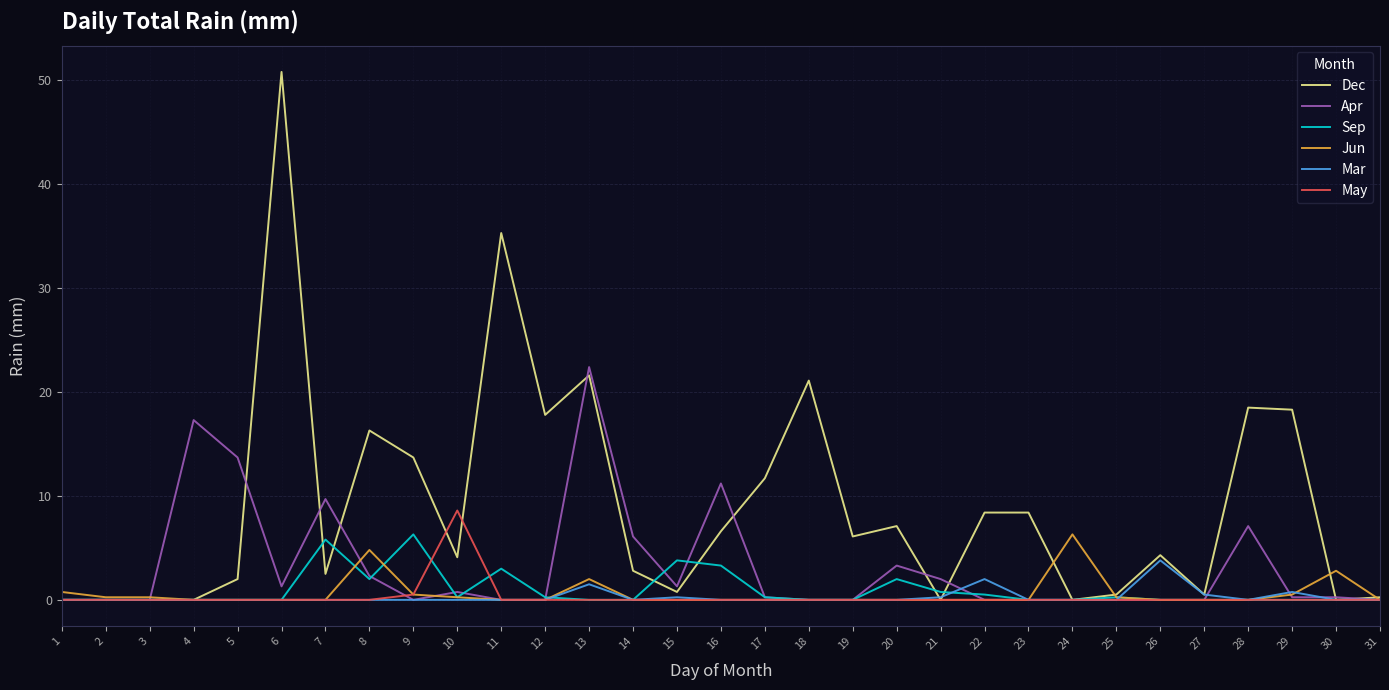

Which series has the largest total across all categories?

Dec